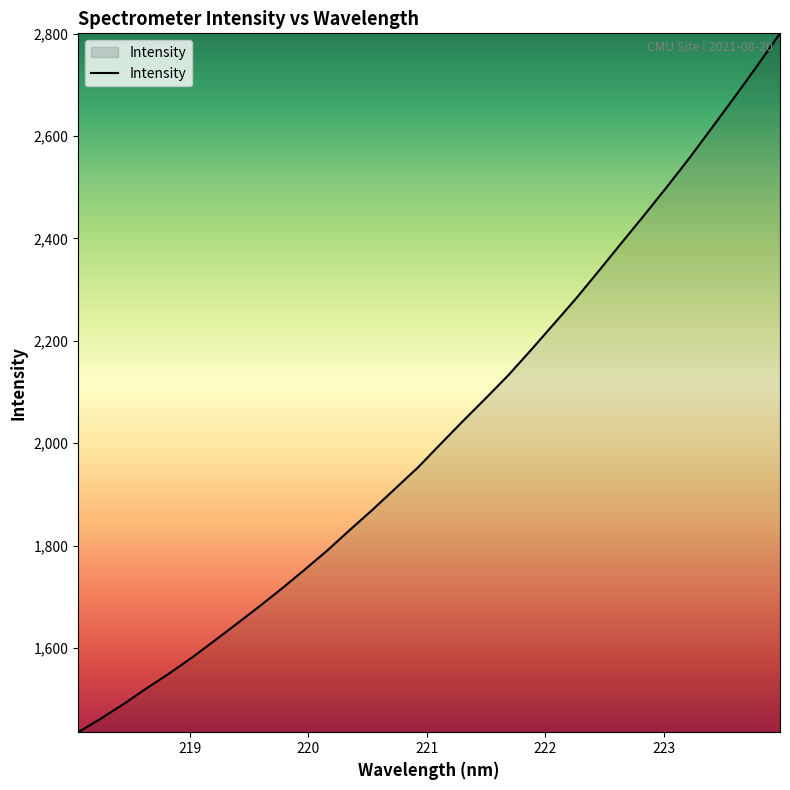

True or false: the data has more than 1 interior local peaks.

False